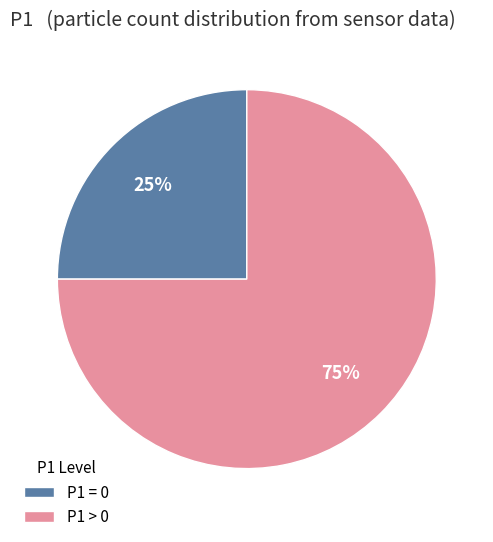

True or false: P1 > 0 accounts for 82% of the total.

False